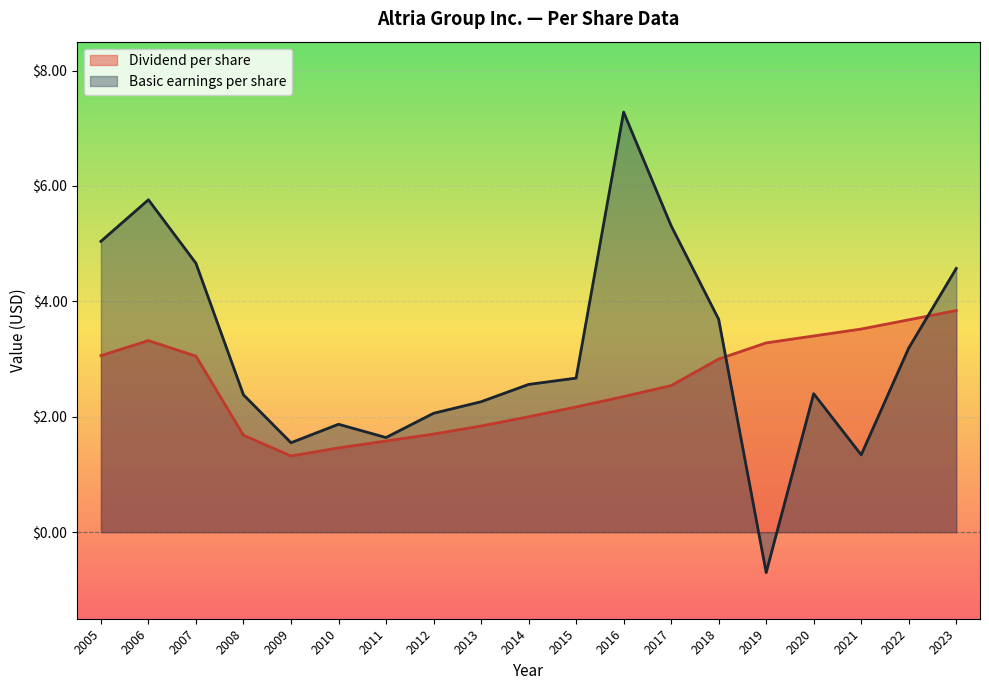

Which series ends up on top after the final intersection of Basic earnings per share and Dividend per share?

Basic earnings per share